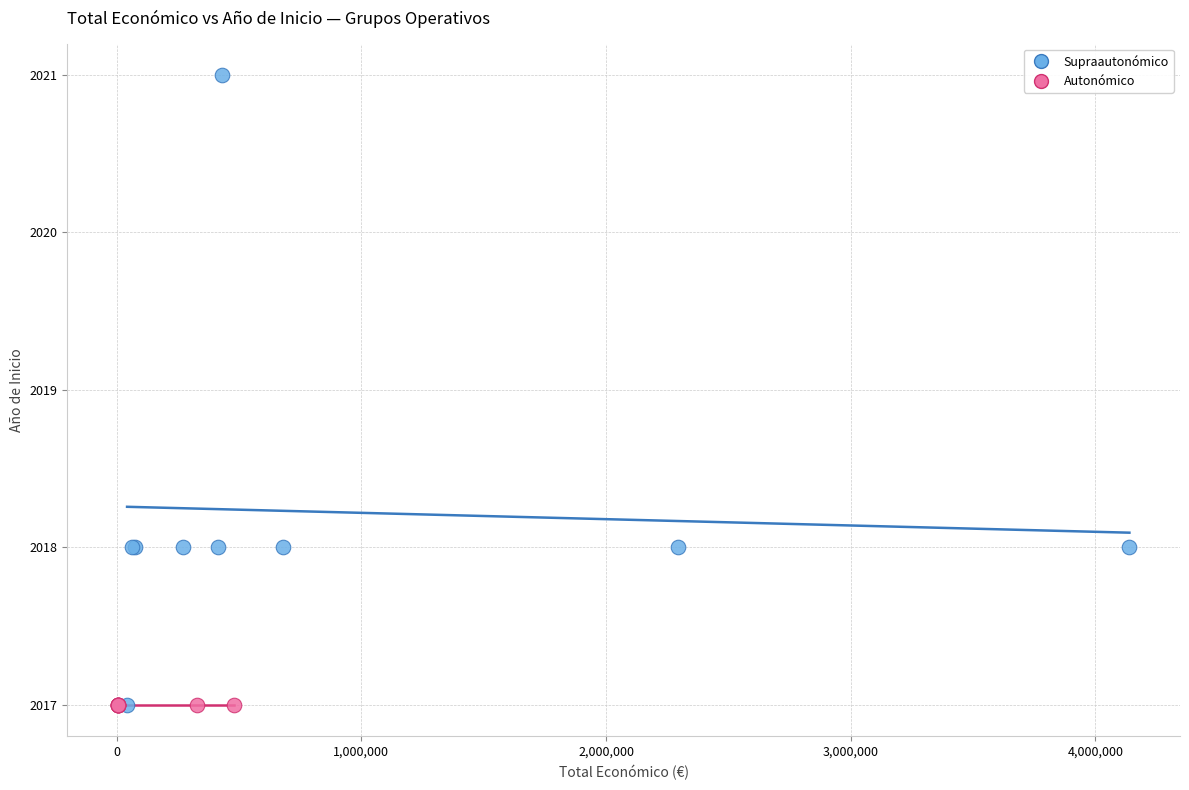

Which series reaches the maximum Y coordinate?

Supraautonómico